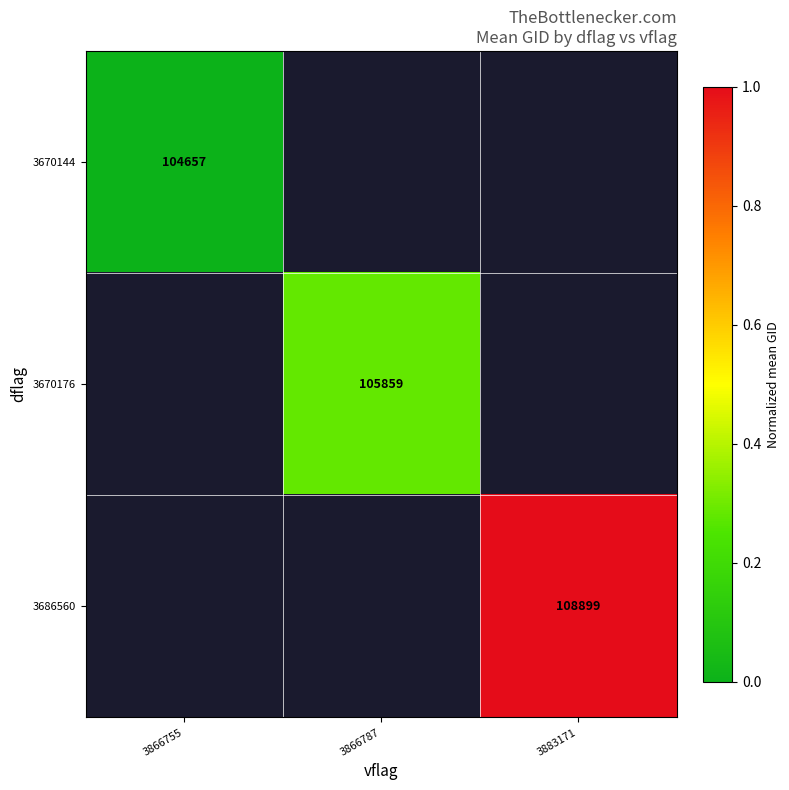

True or false: 3686560 has a value of 108899 at 3883171.

True